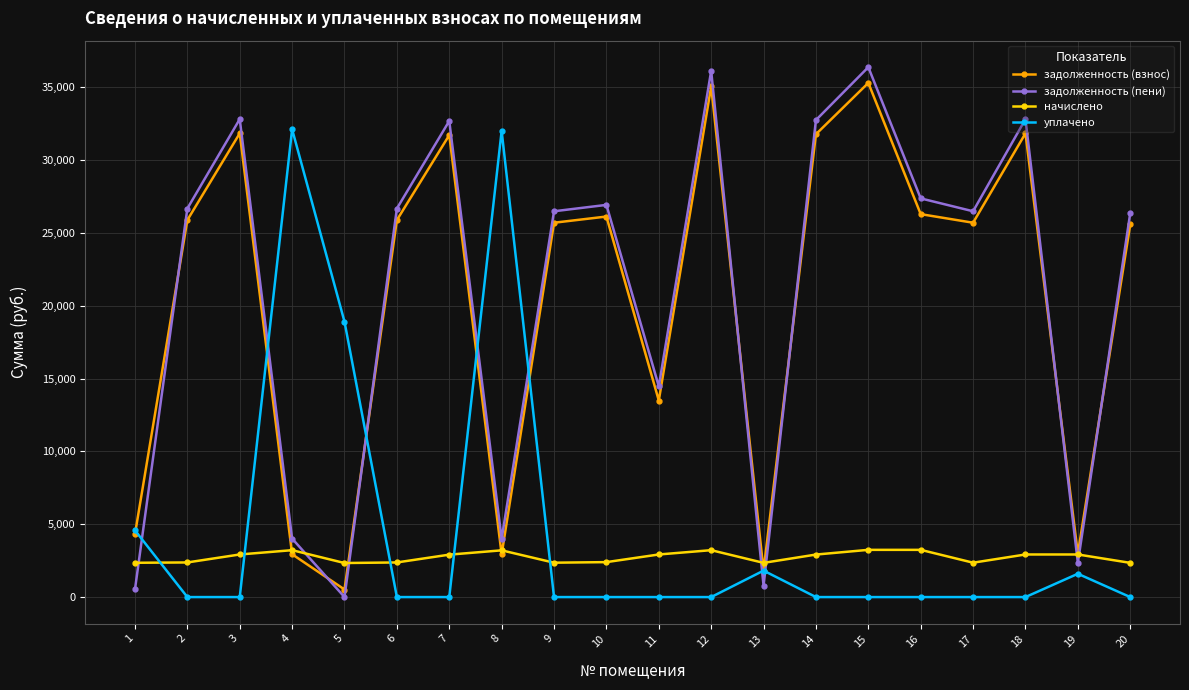

What is the average value of the начислено series?

2746.2